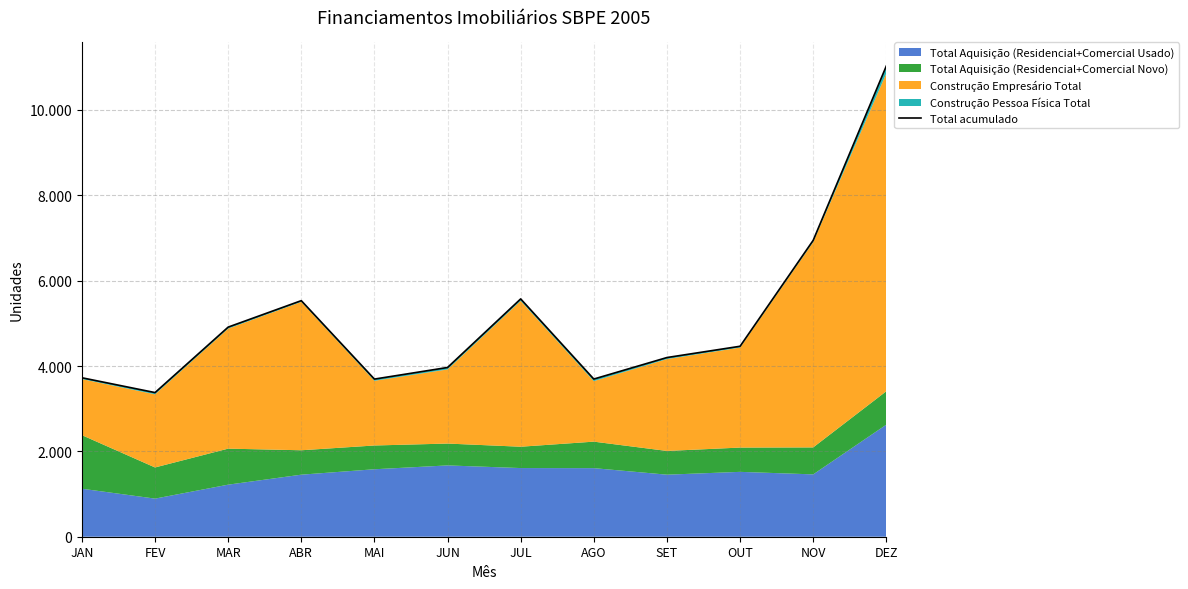

True or false: the data shows 4444 at NOV.

False